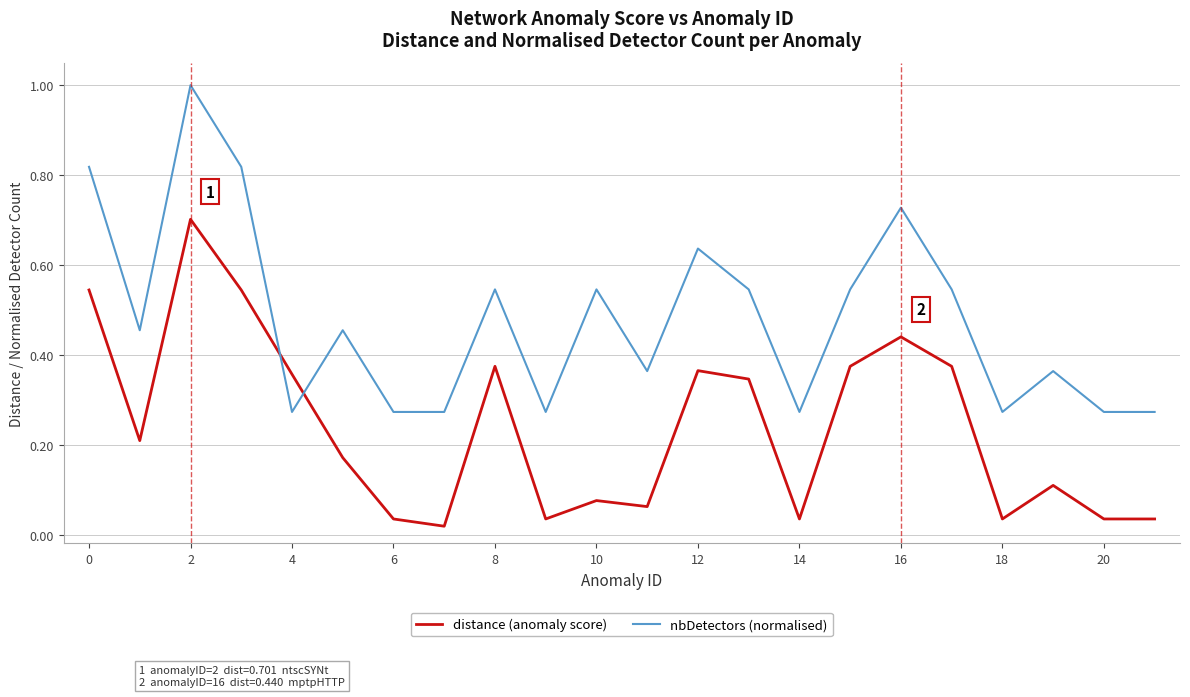

Rank the series by their average value, from lowest to highest.

distance (anomaly score), nbDetectors (normalised)